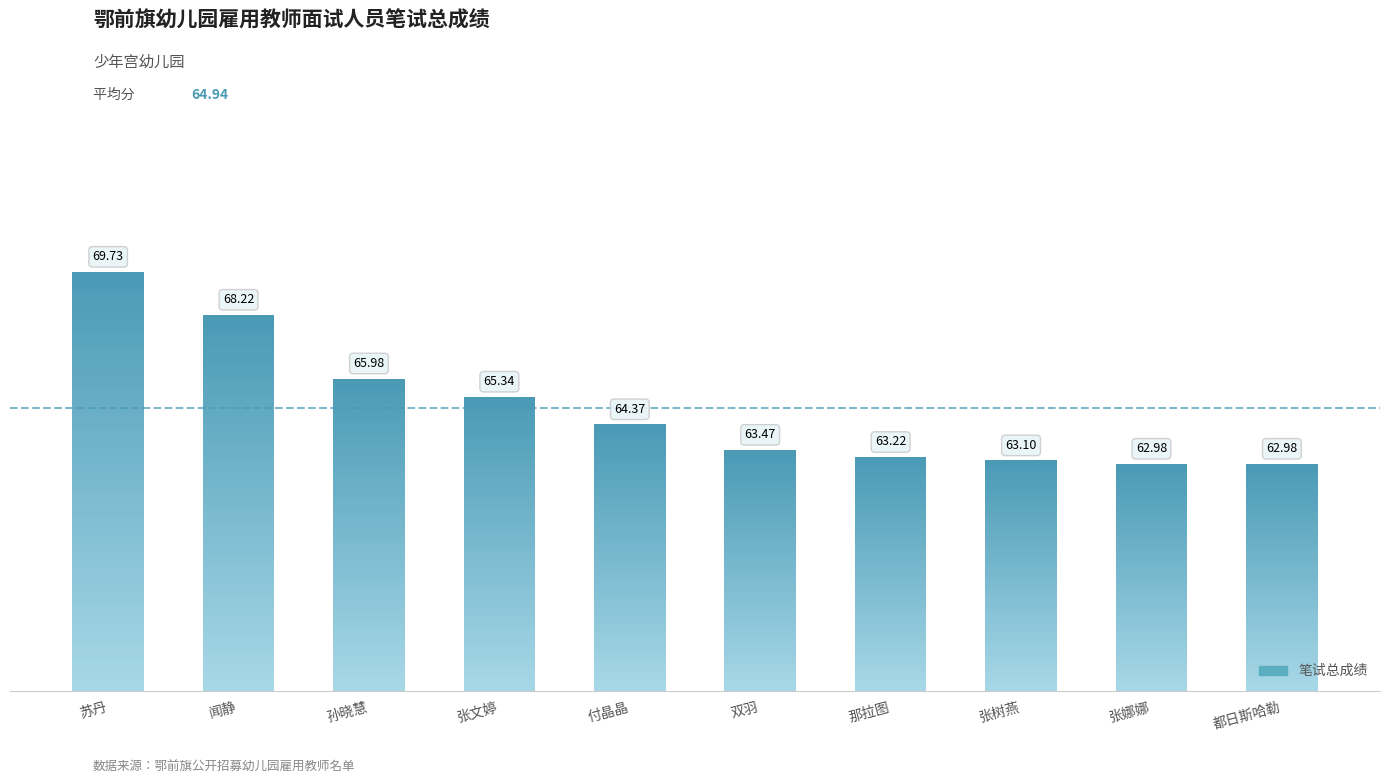

What is the change in value from 闻静 to 都日斯哈勒?

-5.2